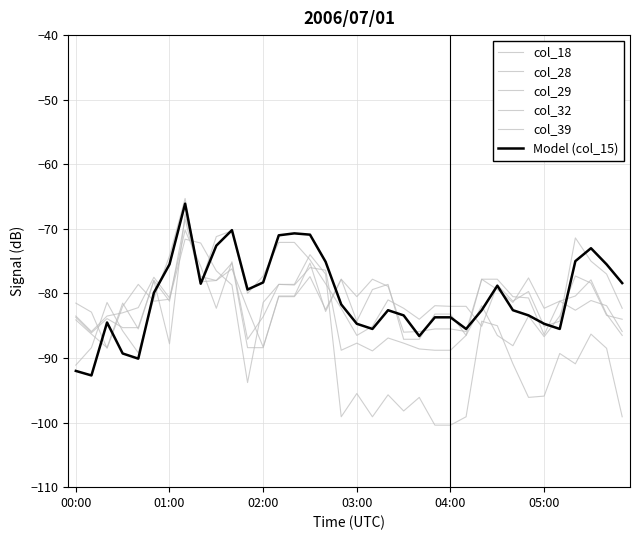

True or false: col_18 and col_32 cross at least once.

True